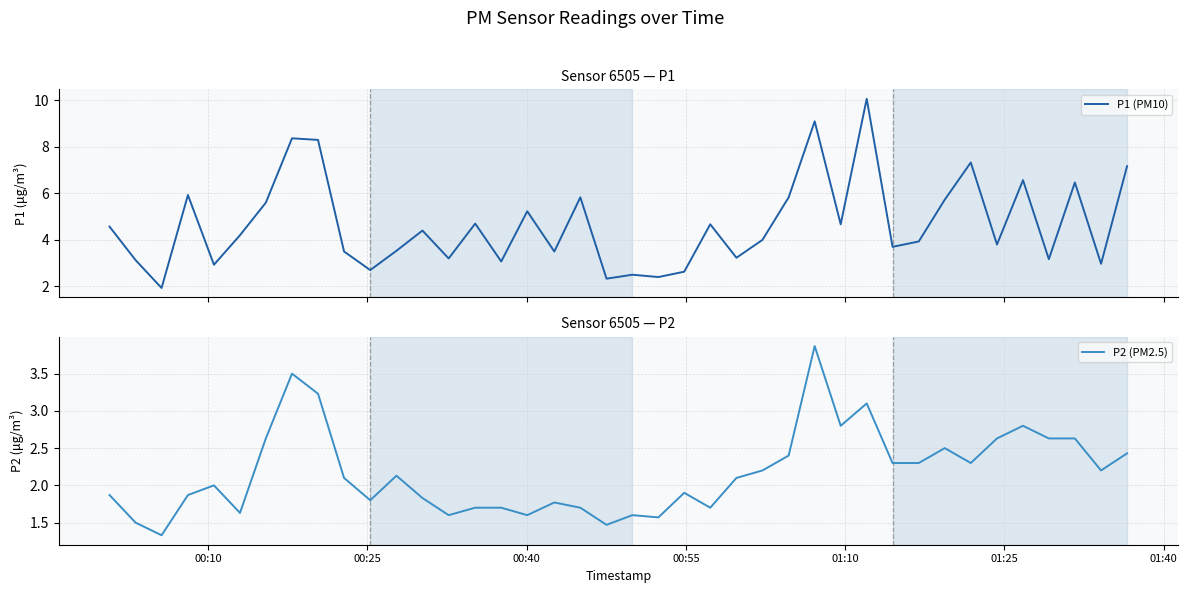

Is this an area chart (filled region under the line)?

No